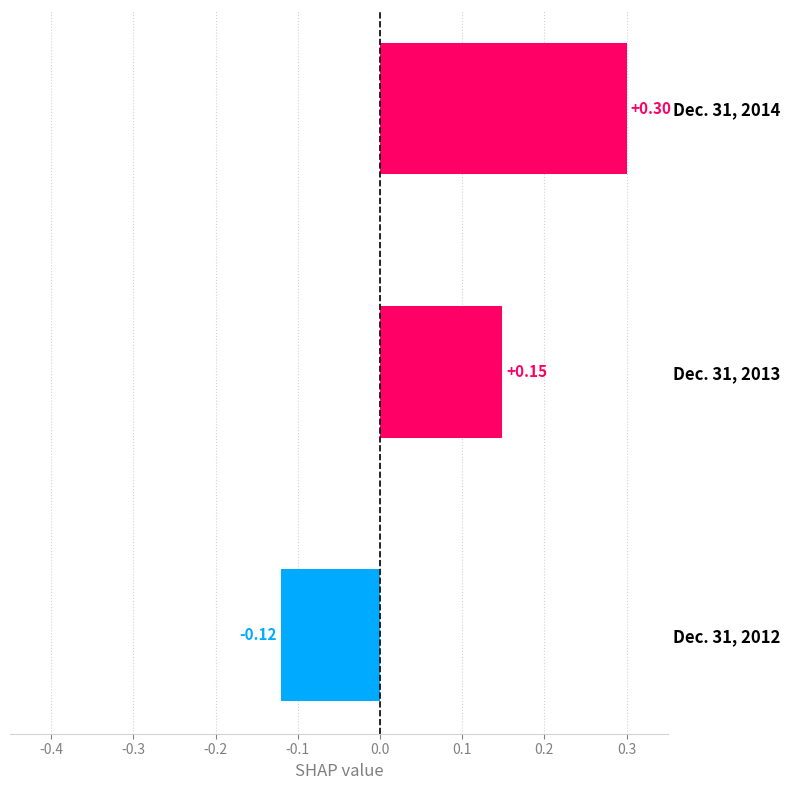

How many values are between 0 and 1?

2